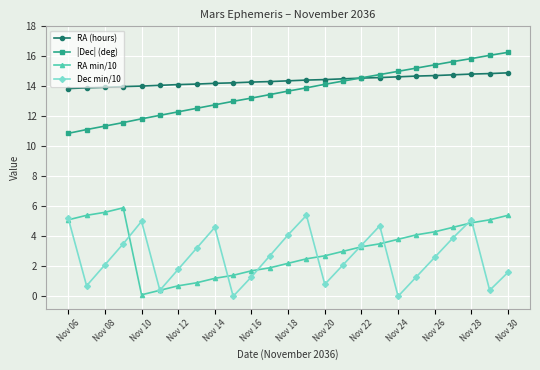

True or false: RA min/10 and |Dec| (deg) cross at least once.

False